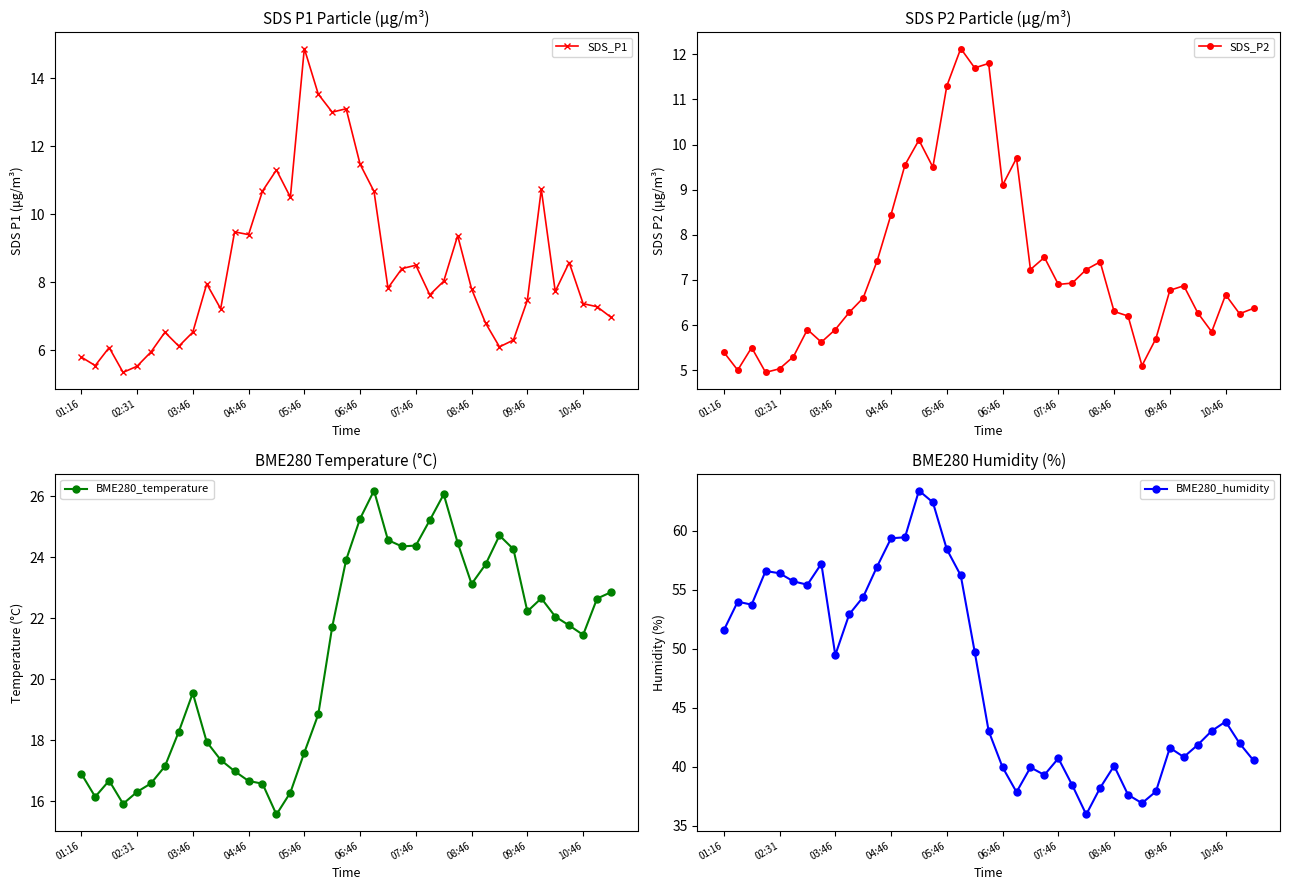

What is the minimum value for SDS_P2?

5.0